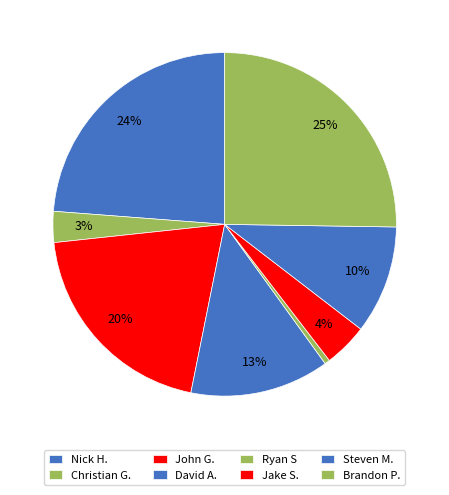

To the nearest percent, what percentage of the pie is David A.?

13%